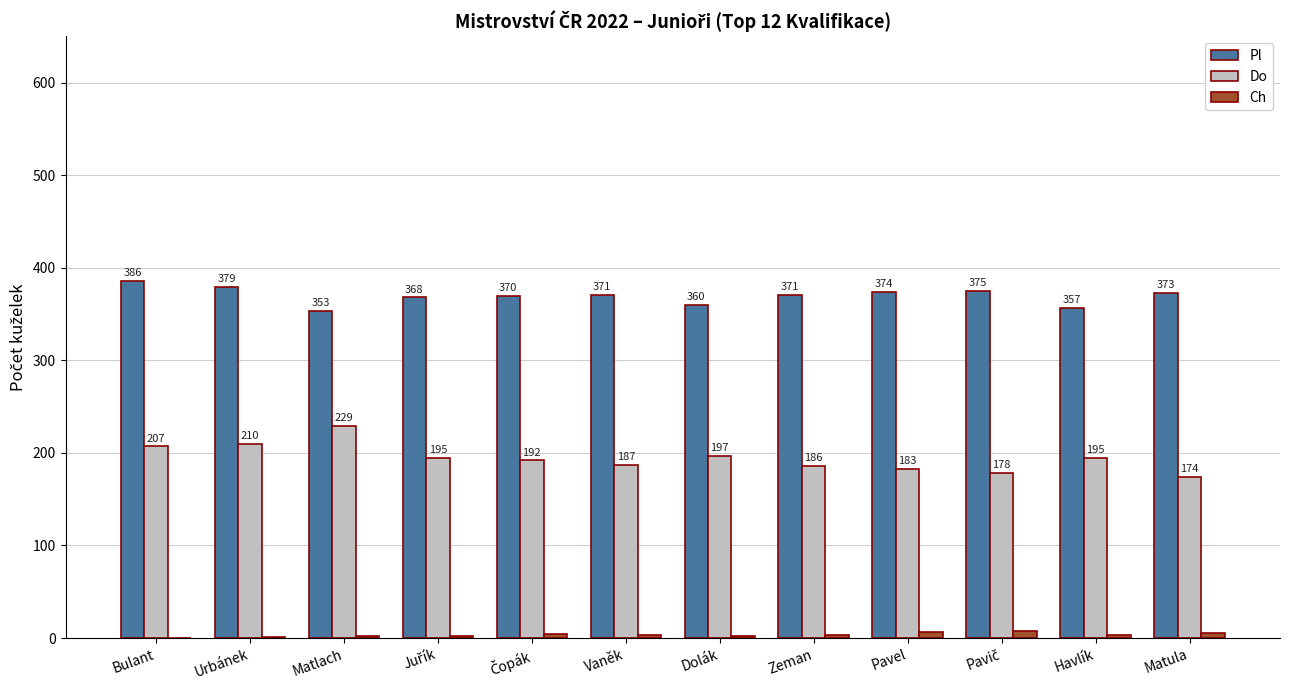

How many groups of bars are there?

12